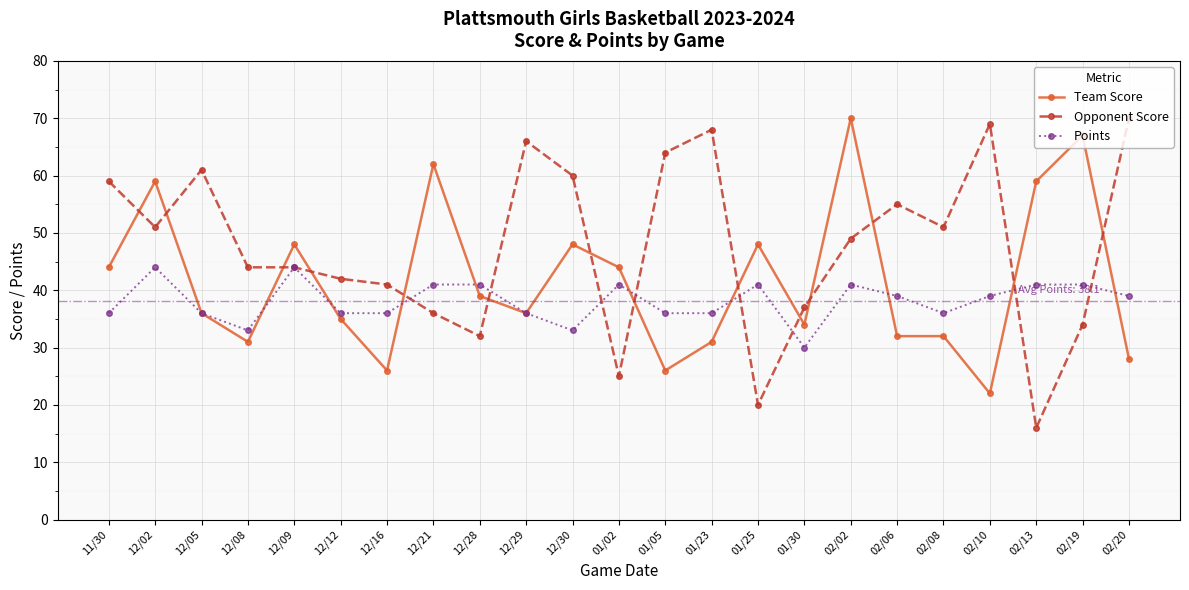

What is the total value across all series at 12/28?

112